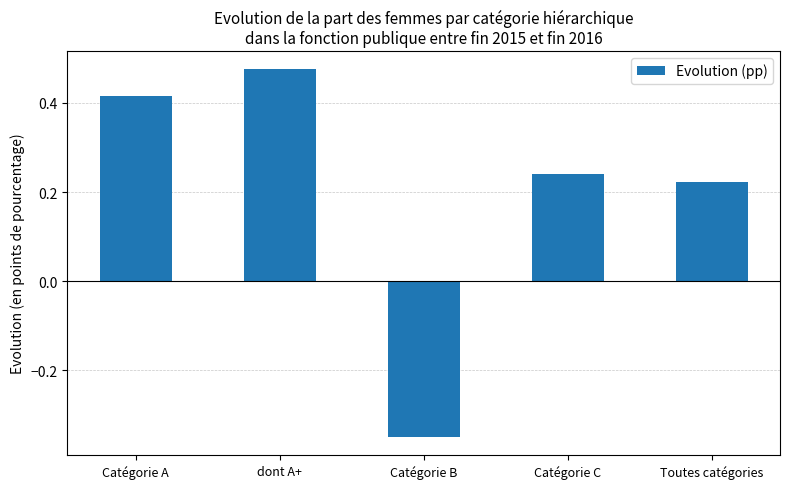

What is the label of the 1st bar from the right?

Toutes catégories